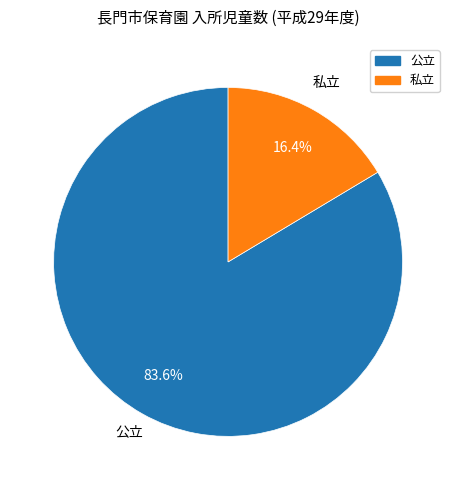

To the nearest percent, what is the average slice percentage?

50%